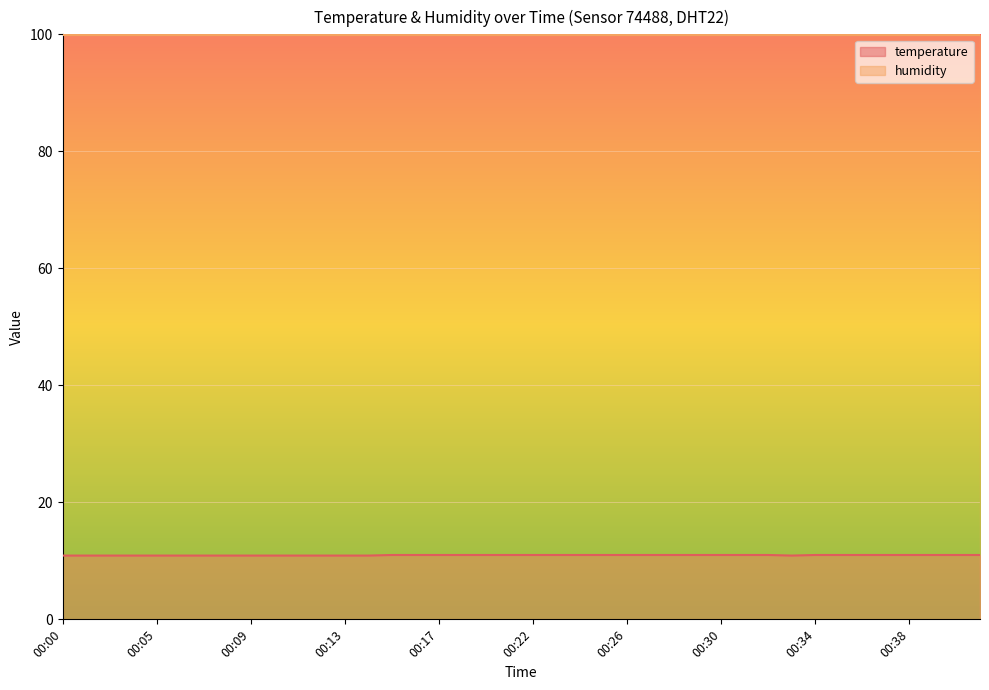

What is the minimum value shown in the chart?

10.9